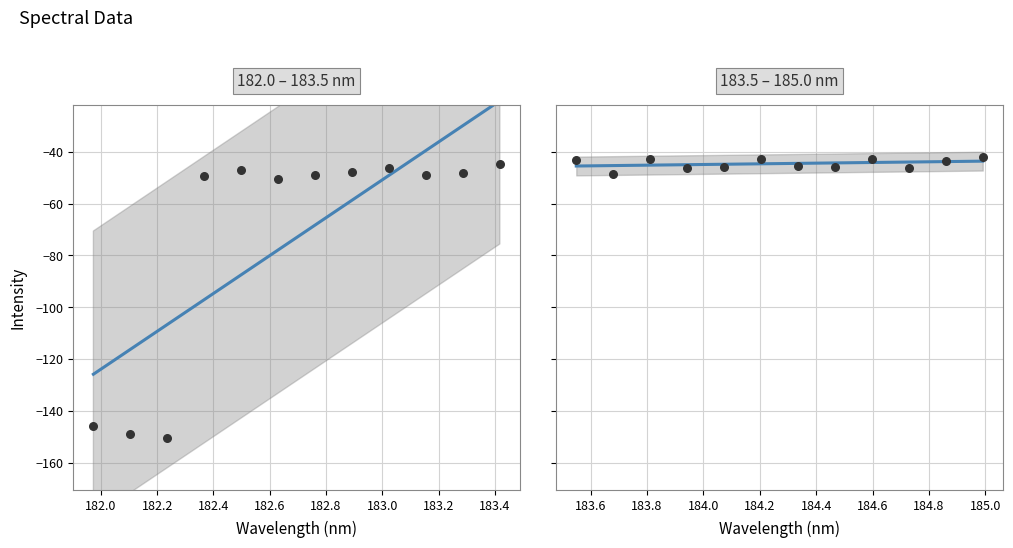

What is the change in value from 3 to 10?

+1.4